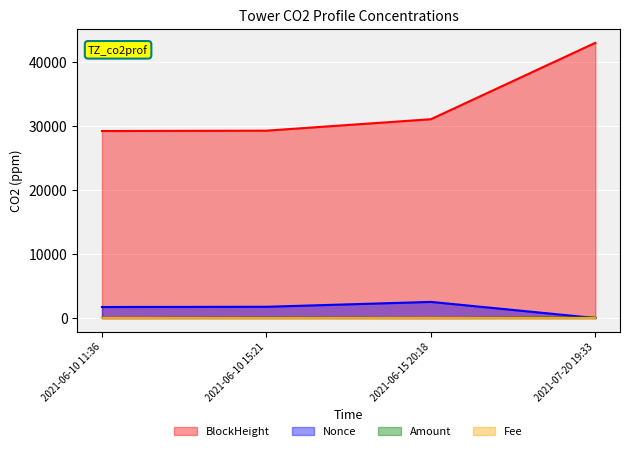

True or false: BlockHeight and Nonce intersect in this chart.

False